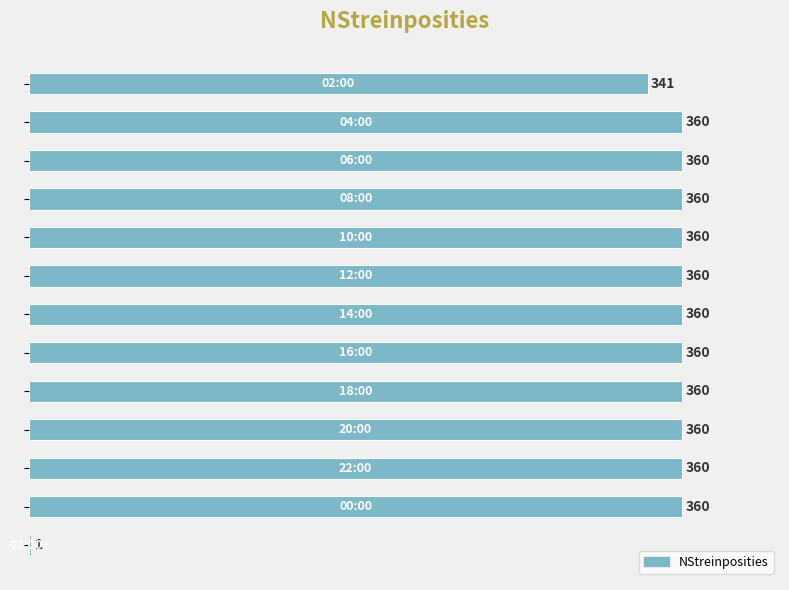

What is the maximum value shown in the chart?

360